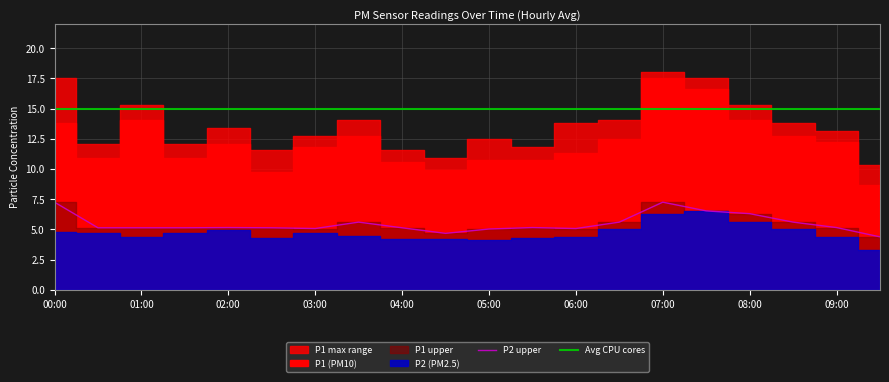

How many data points does each series have?

20